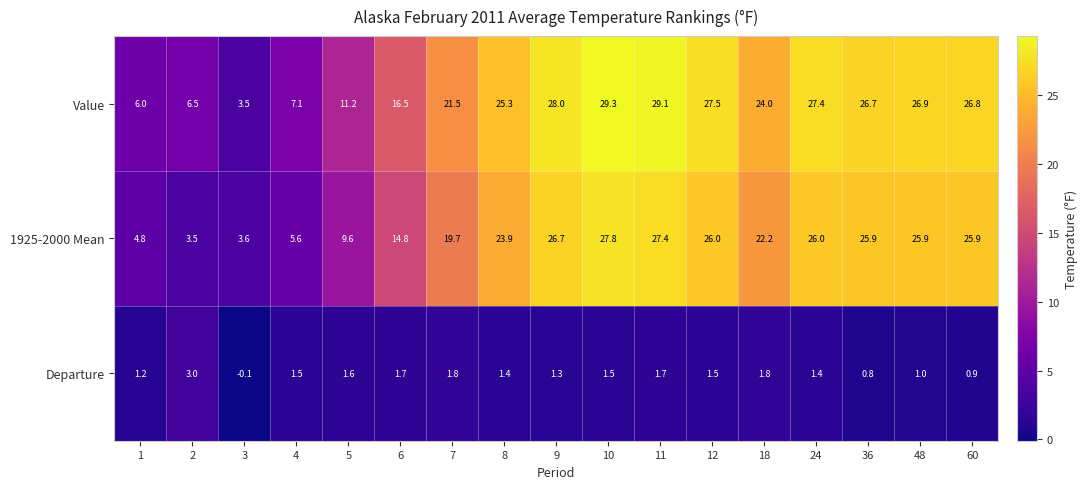

True or false: Departure has a value of 0.8 at 36.

True